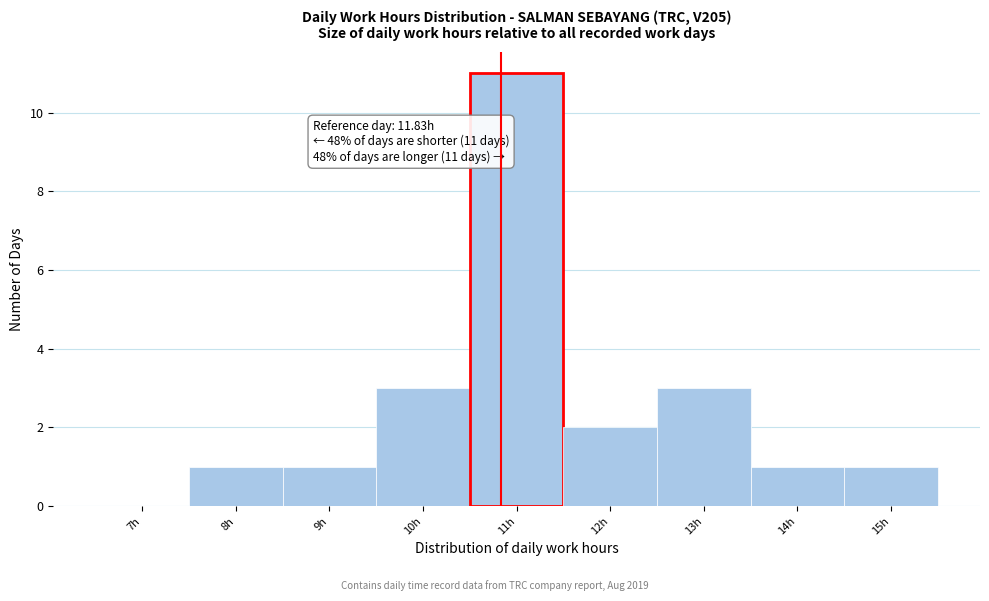

Reading left to right, extract all data points from this chart.

7h=0	8h=1	9h=1	10h=3	11h=11	12h=2	13h=3	14h=1	15h=1